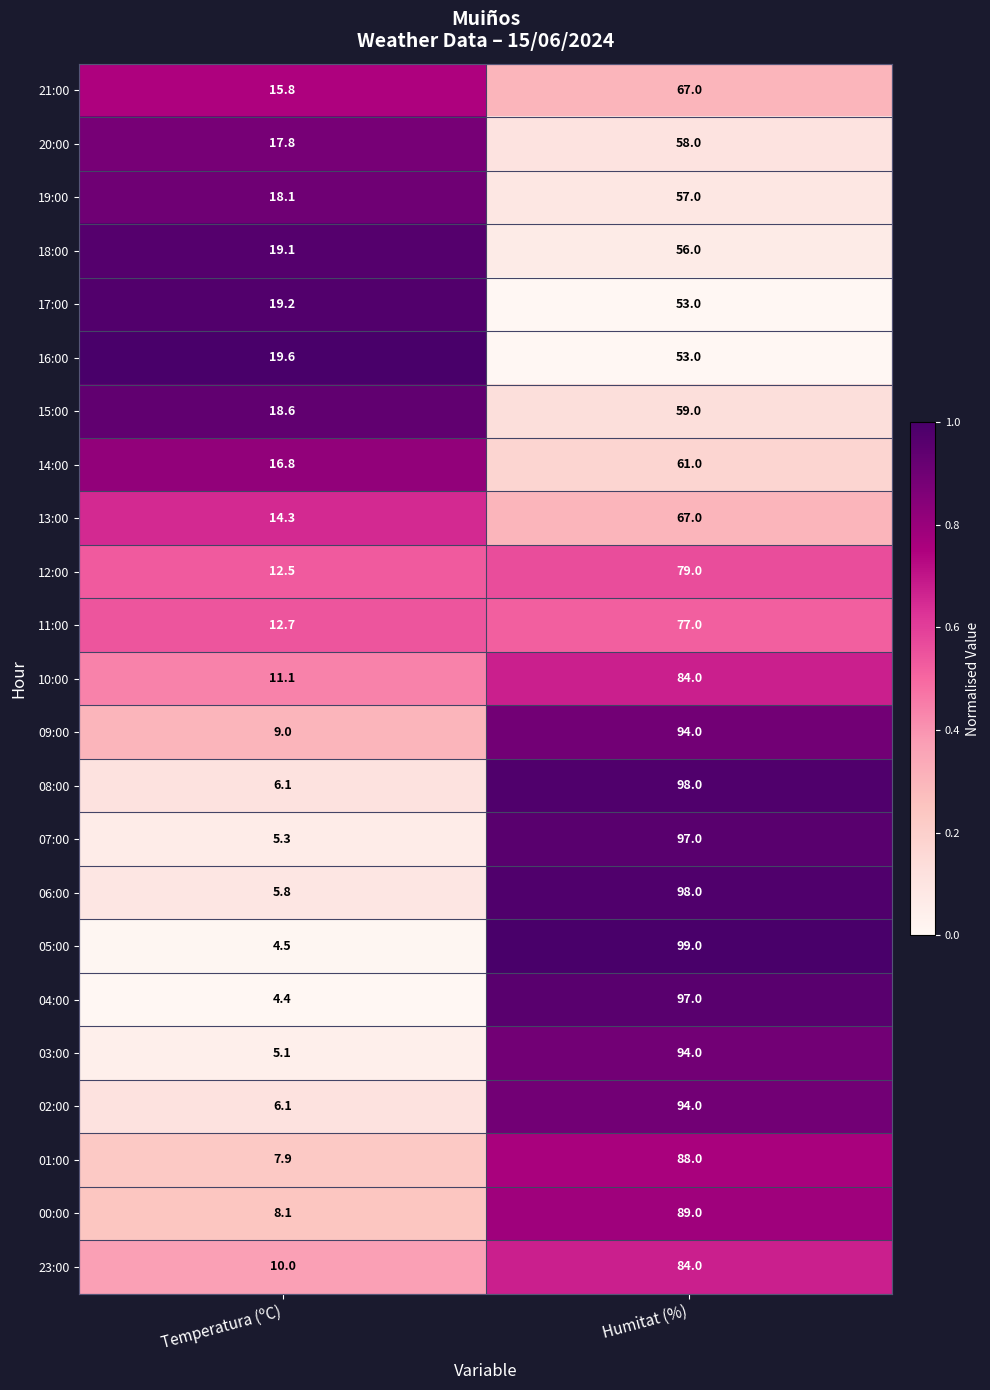

At which category does the chart reach its minimum across all series?

Temperatura (ºC)